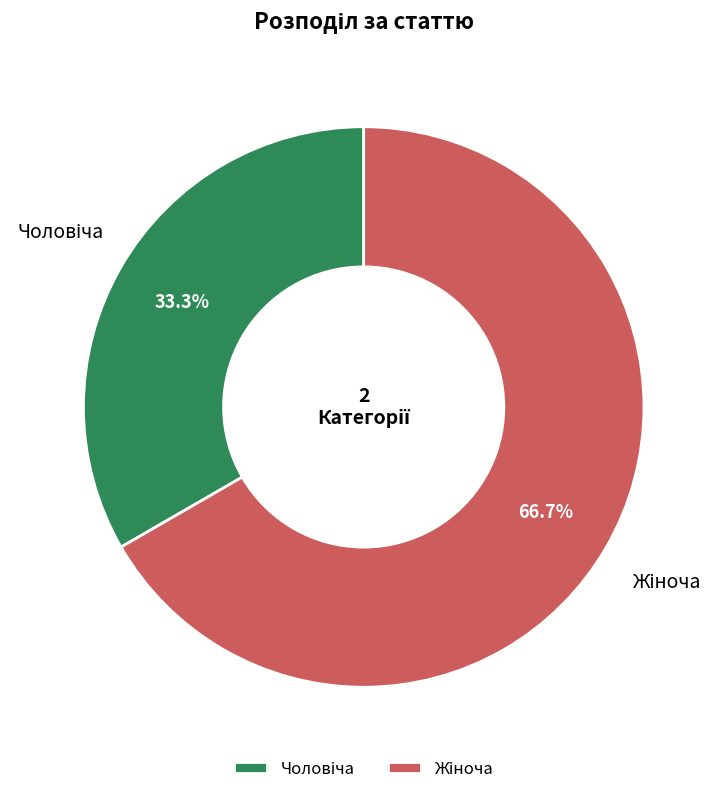

Is there a majority slice in this chart?

Yes